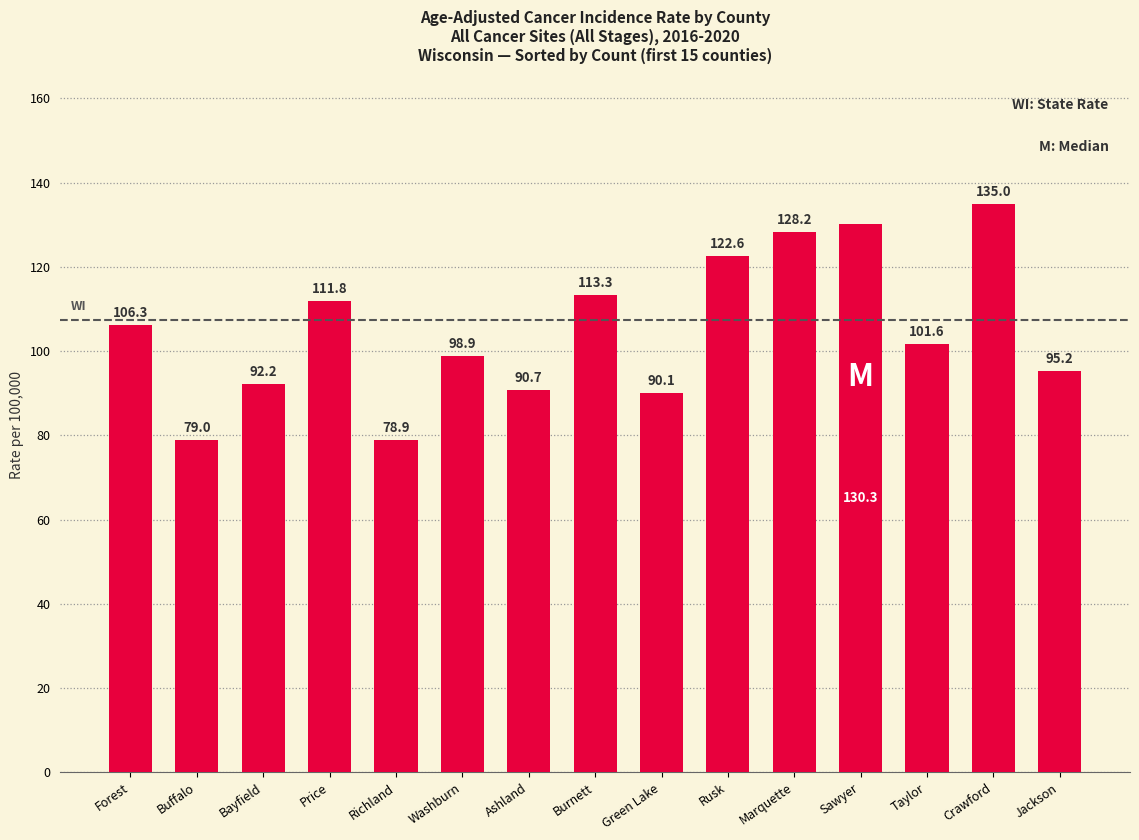

How many bars are there in total?

15